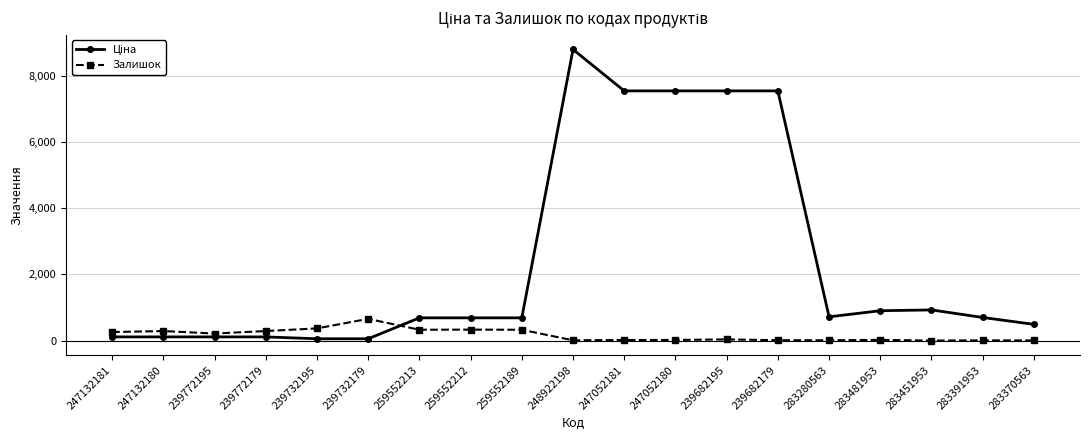

How many lines are shown in the chart?

2